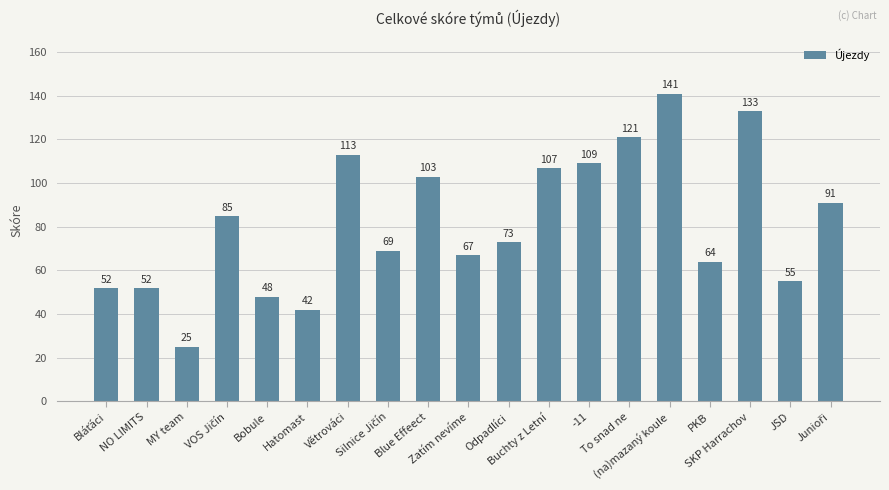

What is the smallest value displayed?

25